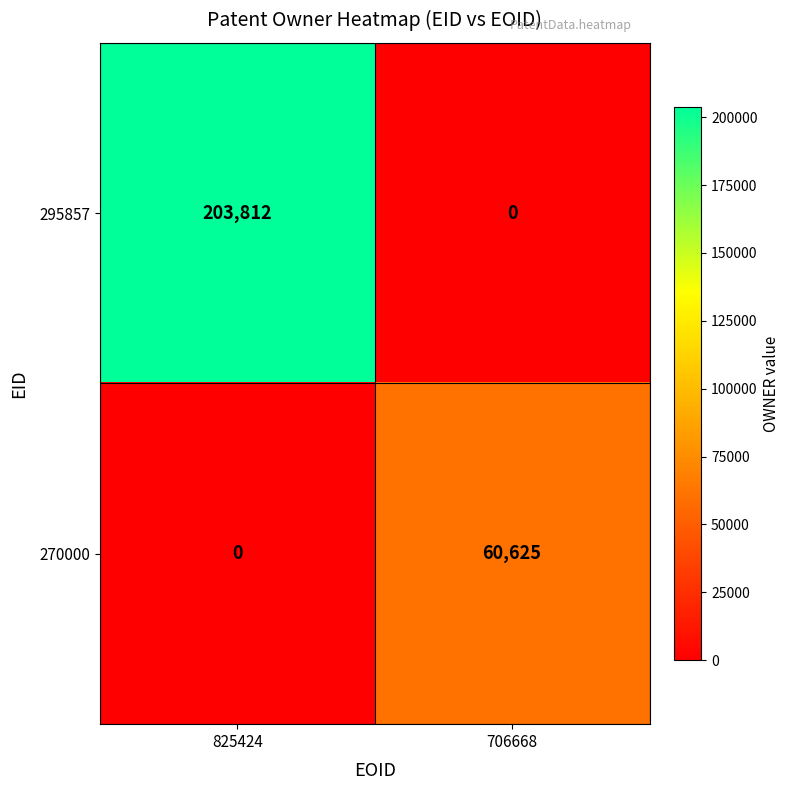

The value of 295857 at 706668 is 0. True or false?

True